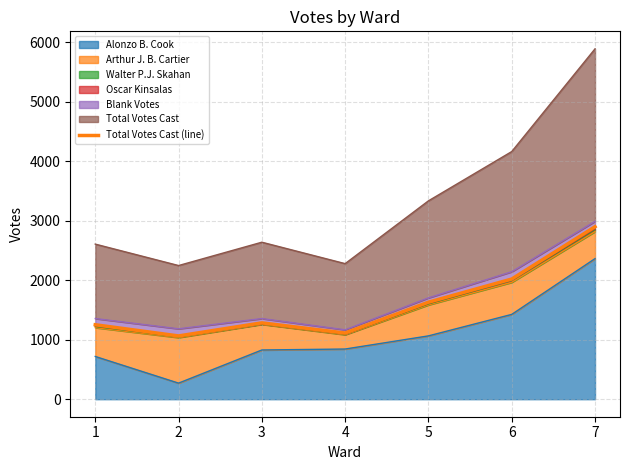

What is the change in value from 1 to 6?

+768